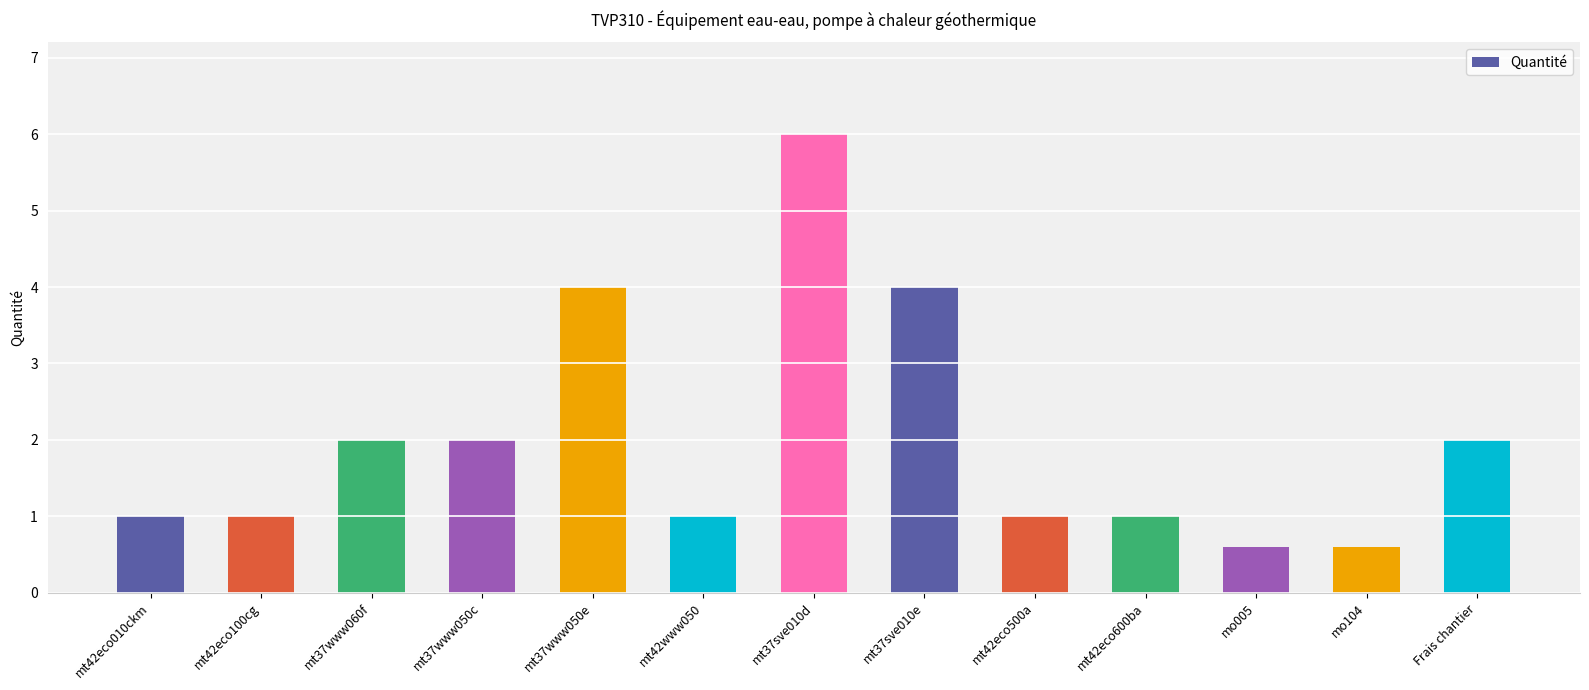

What is the minimum value shown in the chart?

0.6